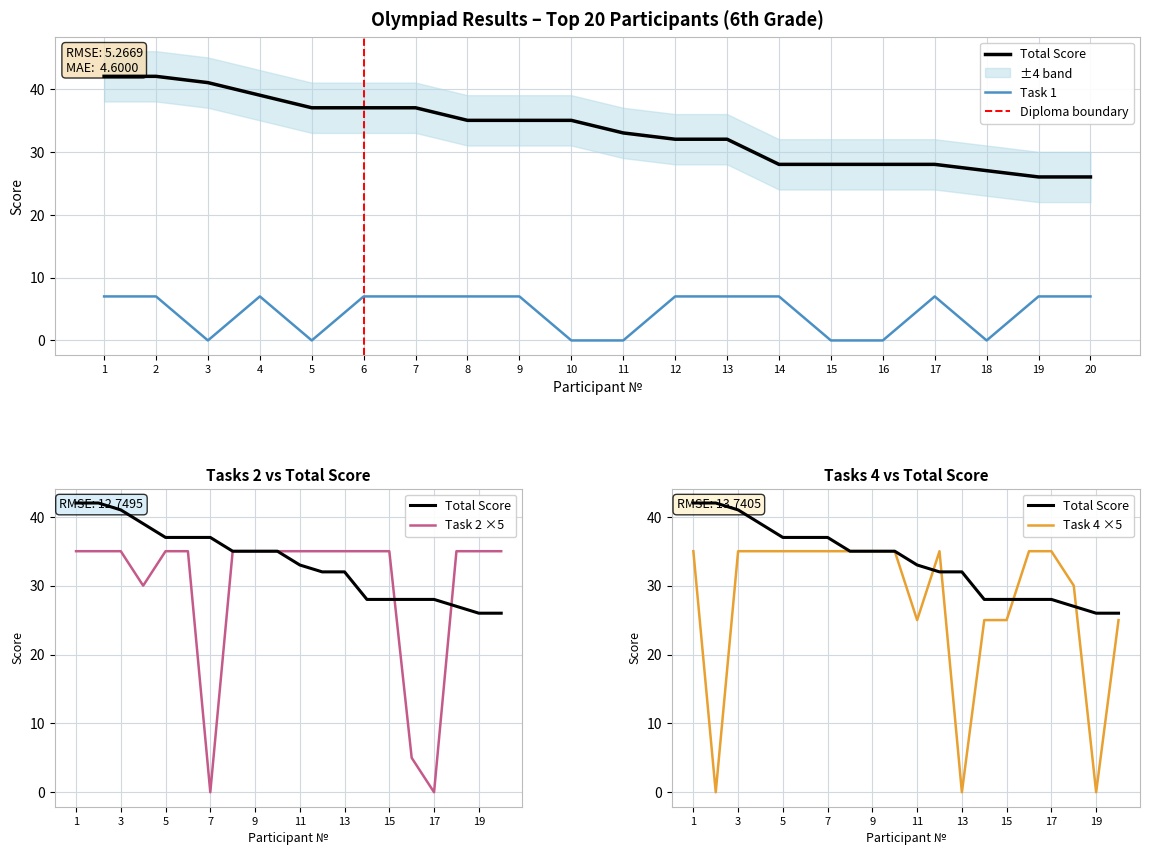

How many positive values does the Task 4 (col_8) series have?

17